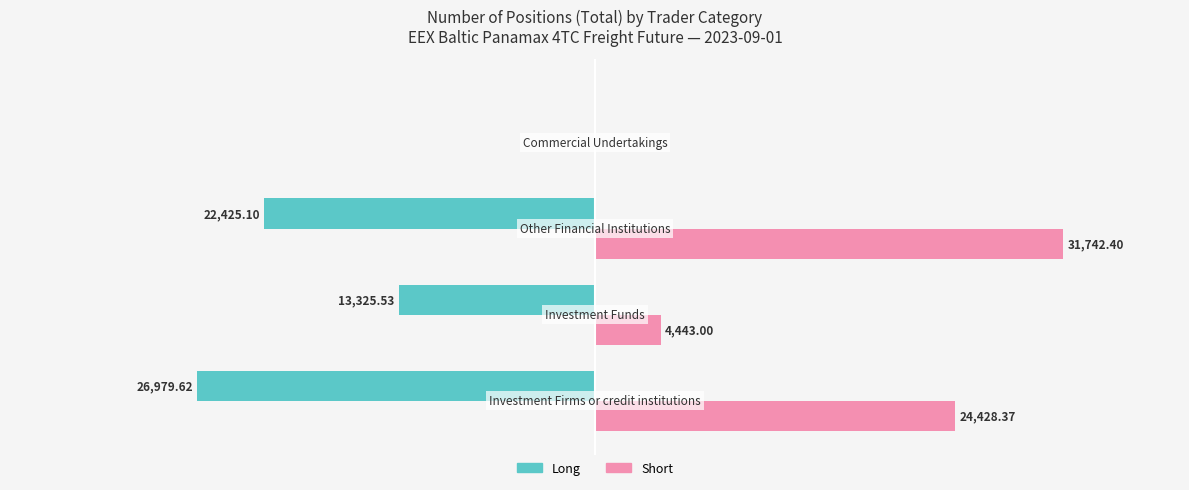

Which series has the largest total across all categories?

Short